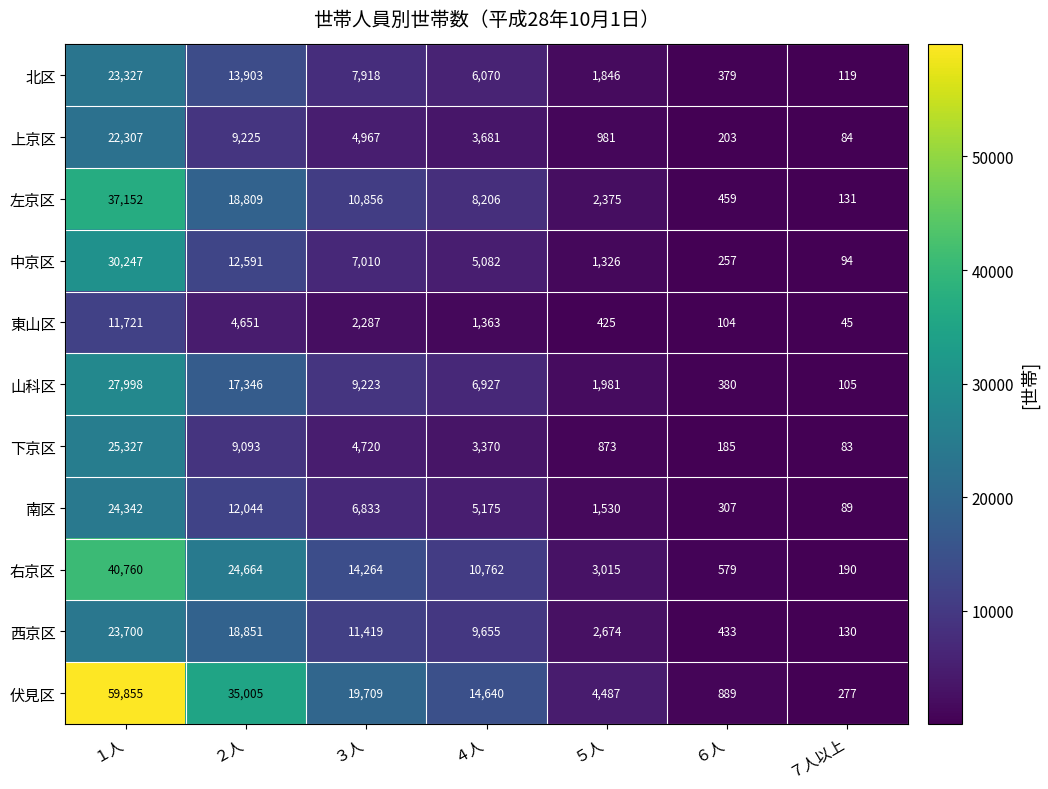

Rank the series at ４人 from highest to lowest value.

伏見区, 右京区, 西京区, 左京区, 山科区, 北区, 南区, 中京区, 上京区, 下京区, 東山区